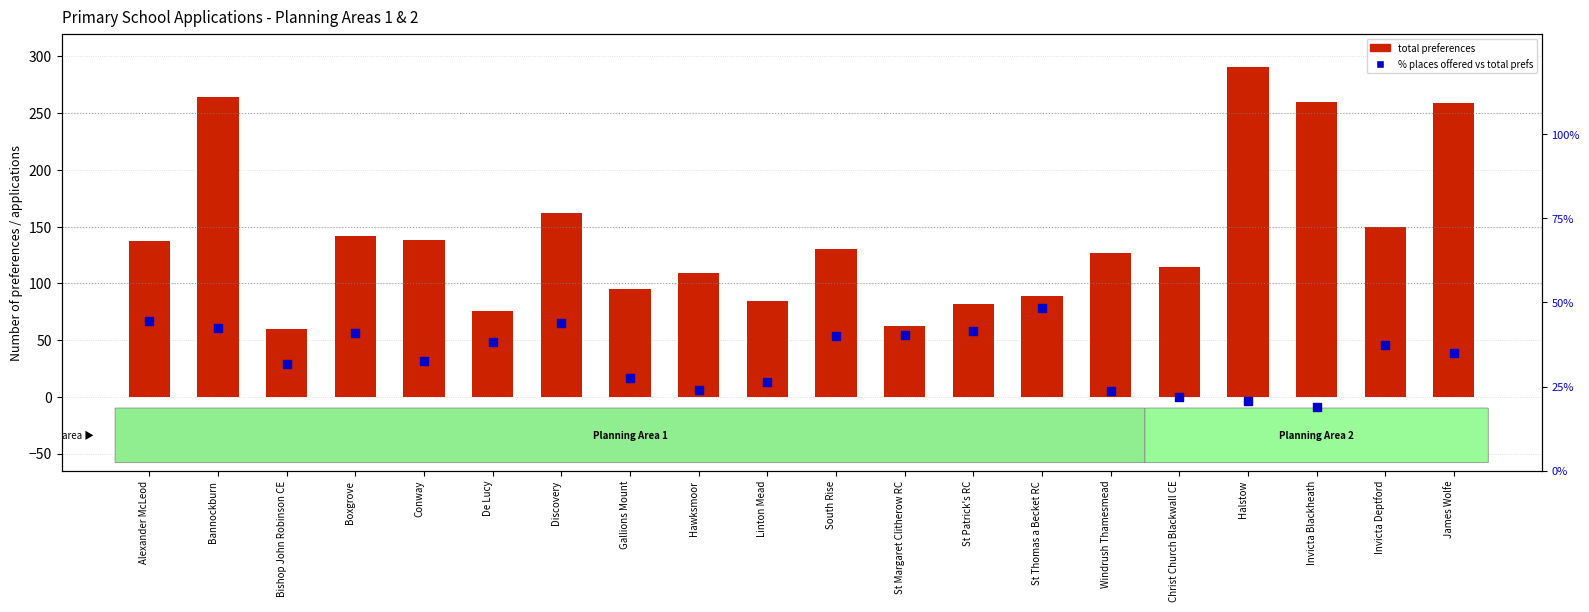

Which series has the largest Y range (max minus min)?

Total preferences